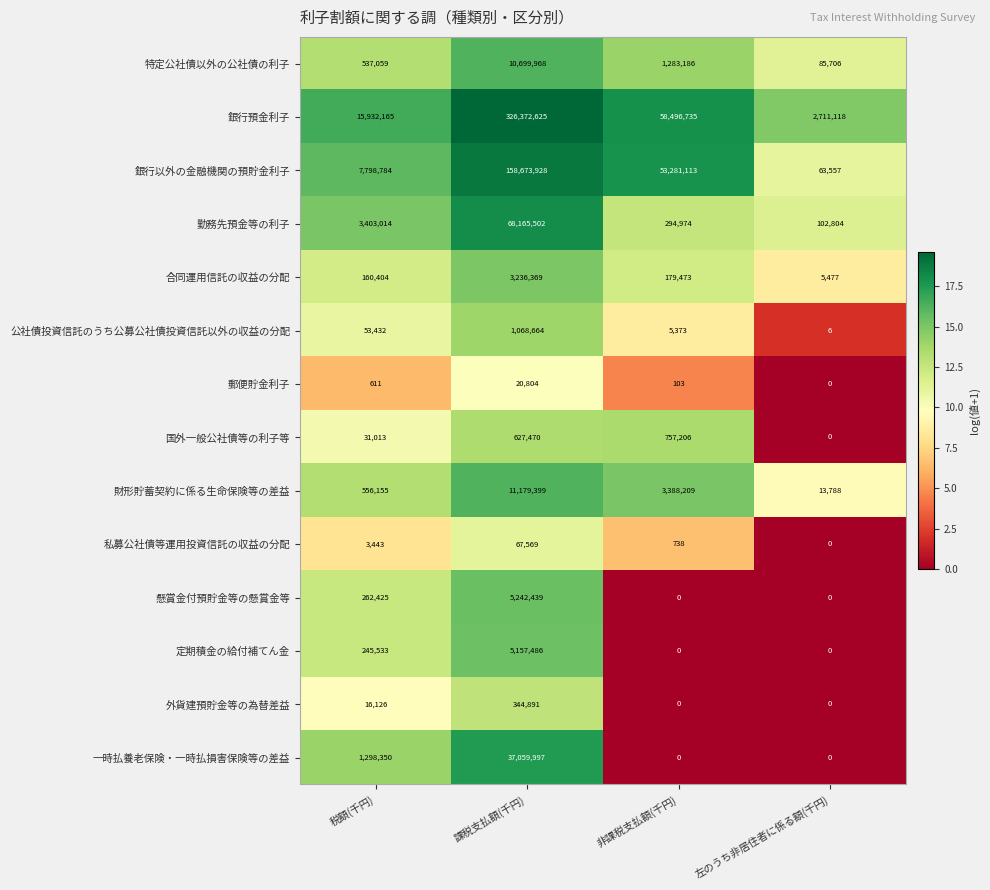

The 財形貯蓄契約に係る生命保険等の差益 series shows 13788 at 左のうち非居住者に係る額(千円). True or false?

True